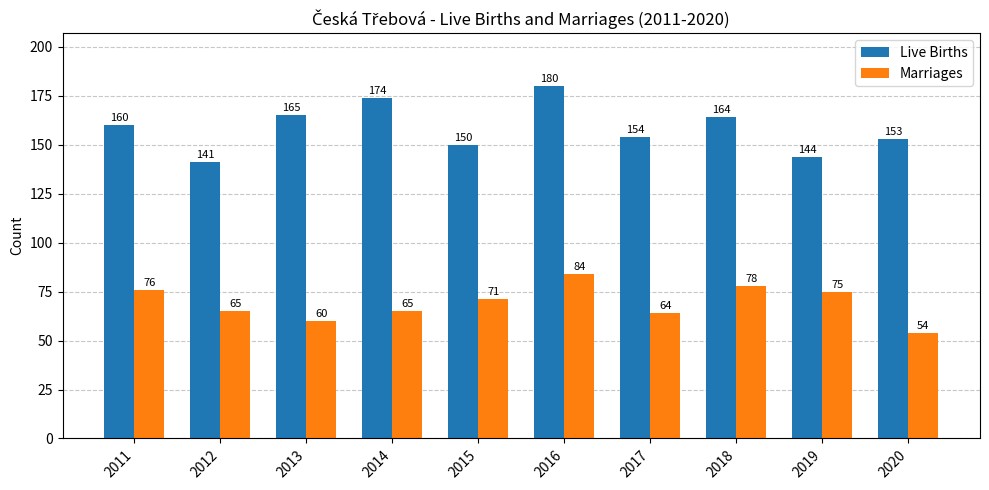

Where is Live Births nearest to the value 160?

2011